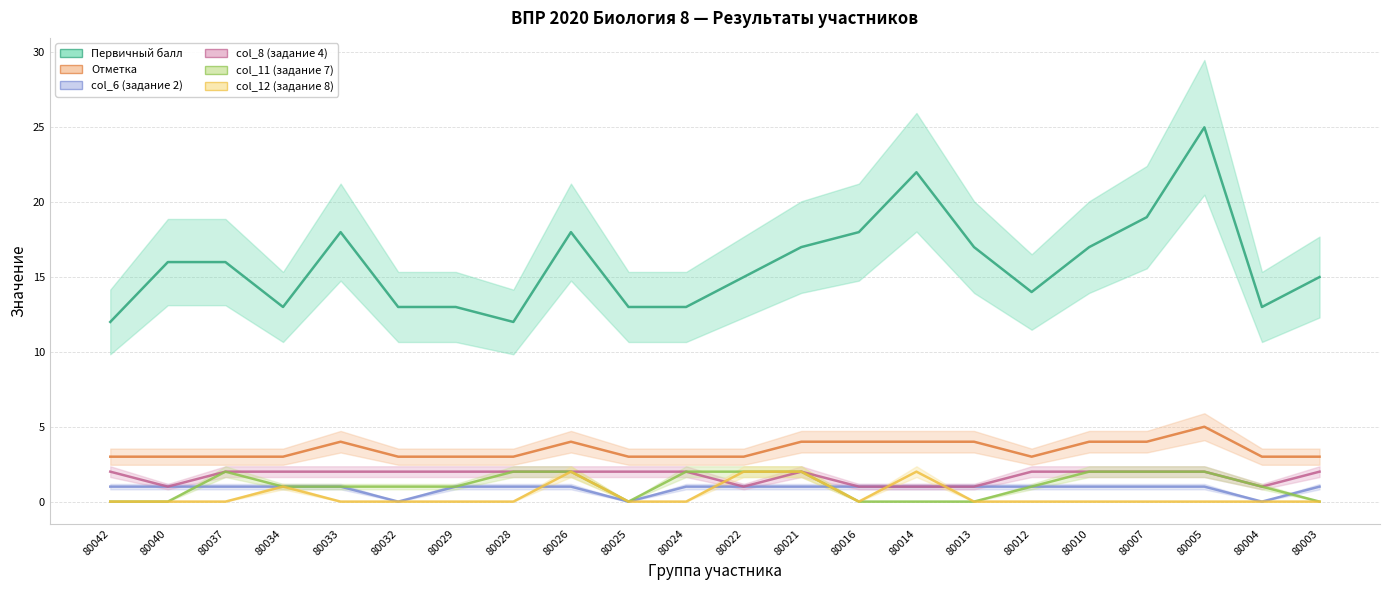

Which series ends up on top after the final intersection of col_11 (задание 7) and col_6 (задание 2)?

col_6 (задание 2)